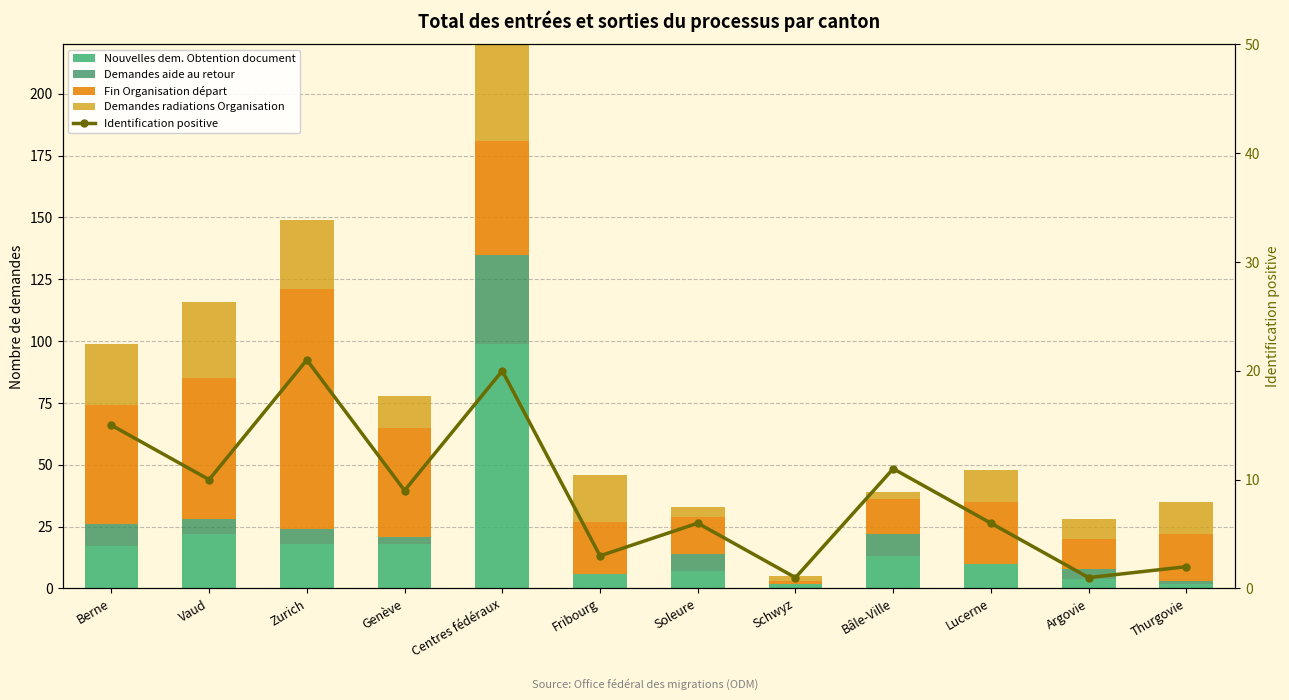

At which label does Fin Organisation départ first exceed 25?

Berne